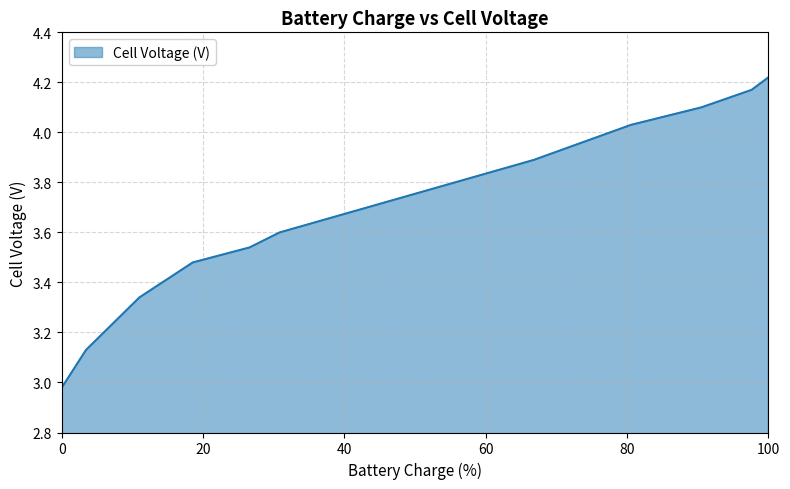

Does the chart display data point markers on the line(s)?

No